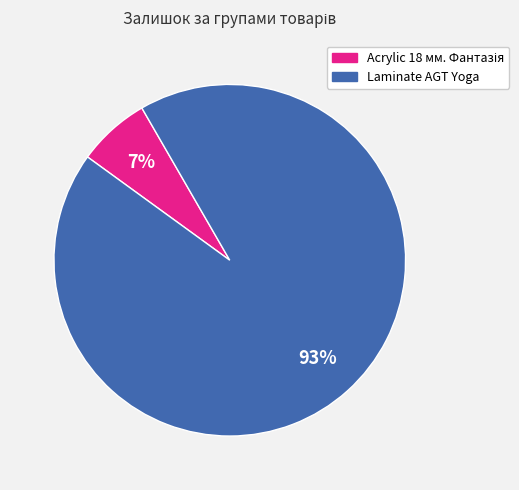

To the nearest percent, what is the average slice percentage?

50%